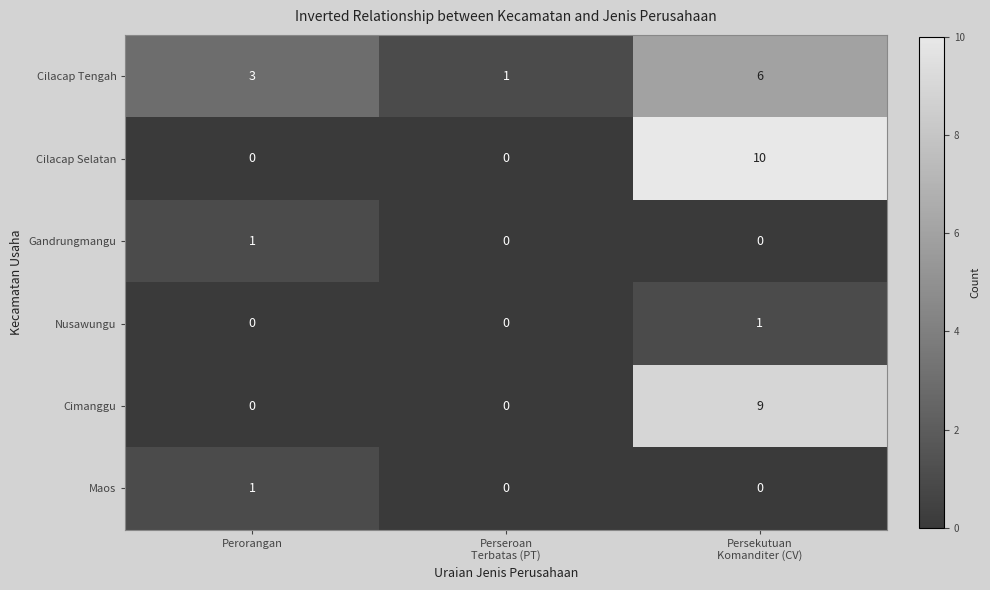

Reading left to right, extract all data points from this chart.

Cilacap Tengah: 3	1	6
Cilacap Selatan: 0	0	10
Gandrungmangu: 1	0	0
Nusawungu: 0	0	1
Cimanggu: 0	0	9
Maos: 1	0	0